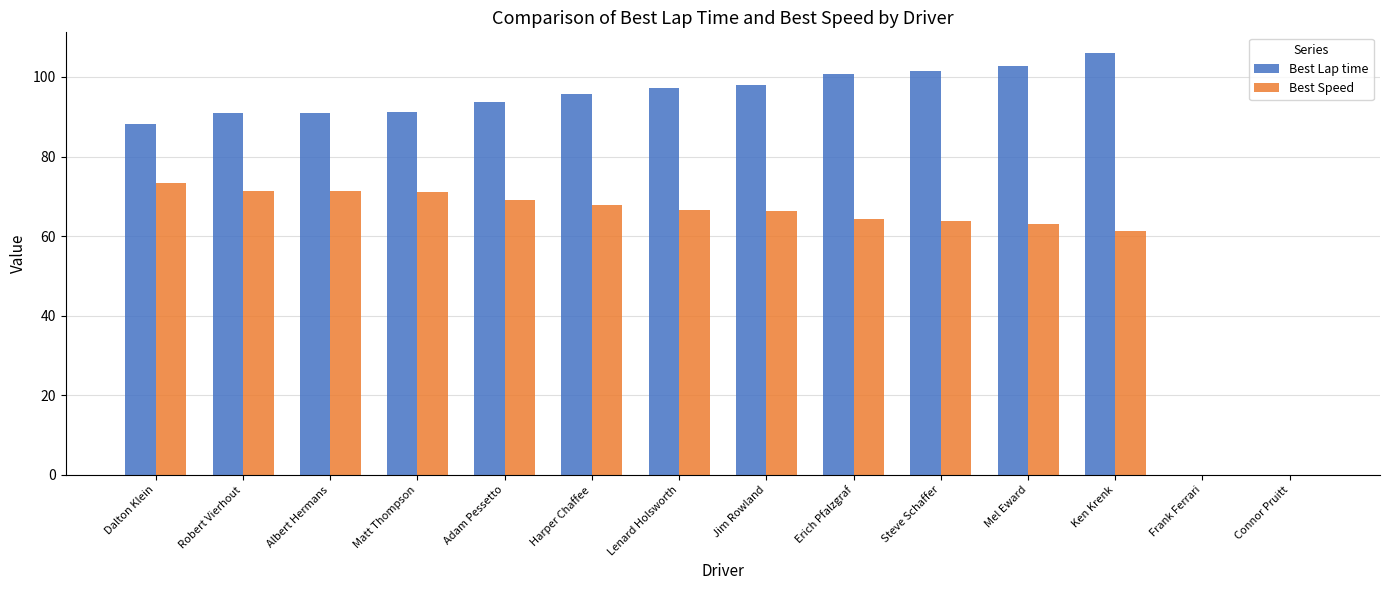

At which label does Best Speed first exceed 66?

Dalton Klein